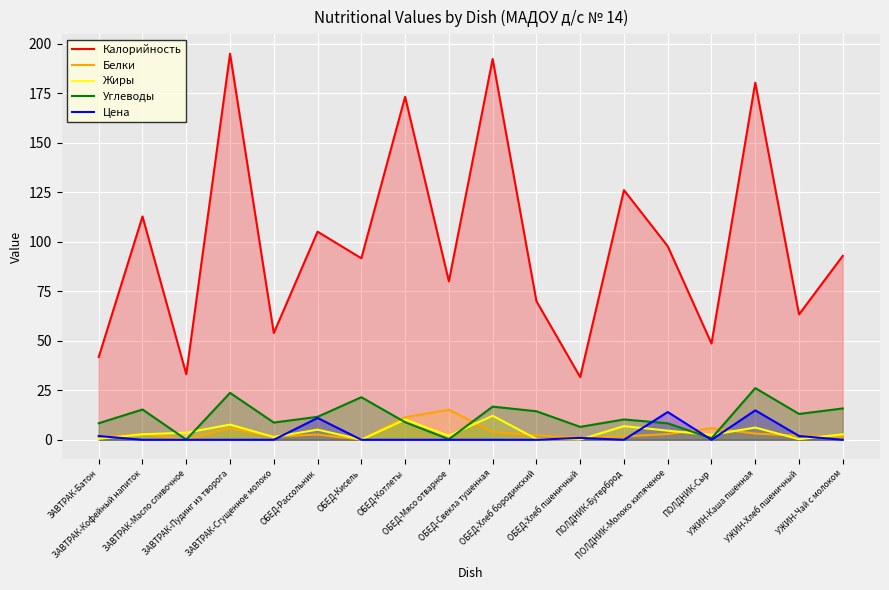

At which label does Белки reach its peak?

ОБЕД-Мясо отварное